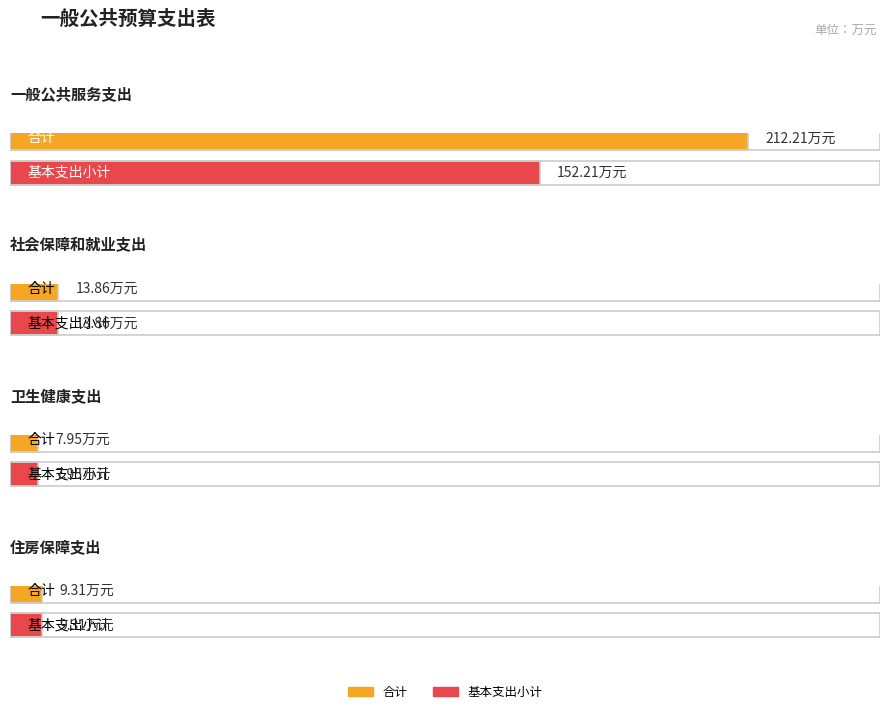

What value does the 合计 series have at 住房保障支出?

9.3